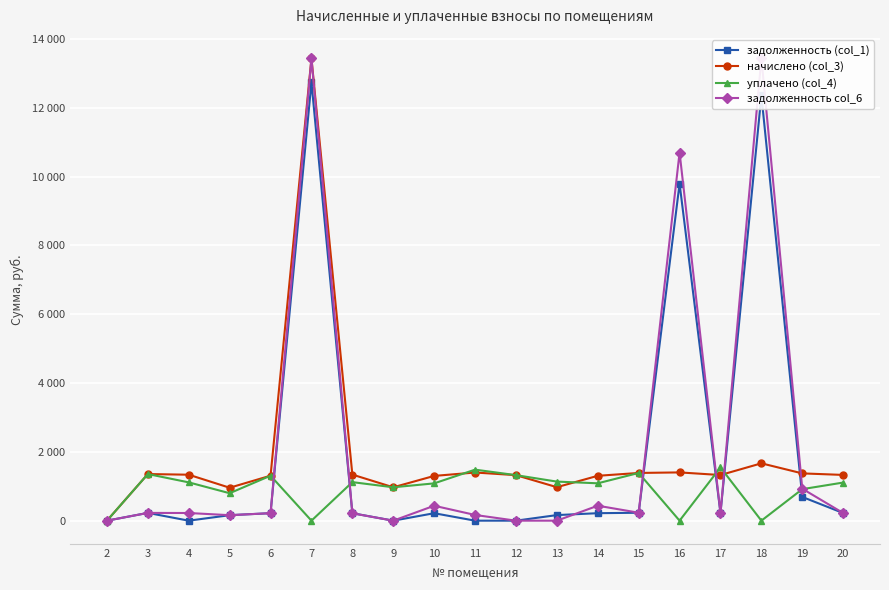

Which series has the largest total across all categories?

задолженность col_6